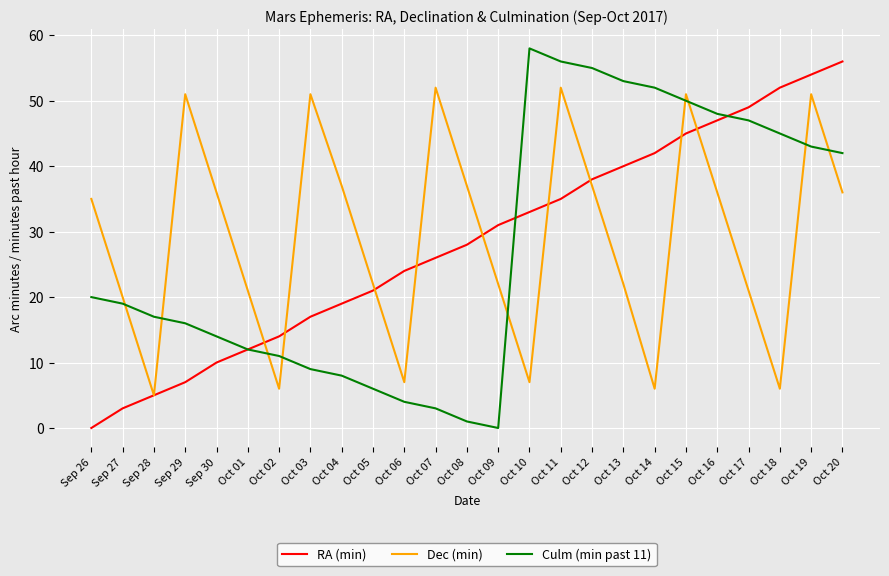

What is the spread (max minus min) of values at Sep 30?

26